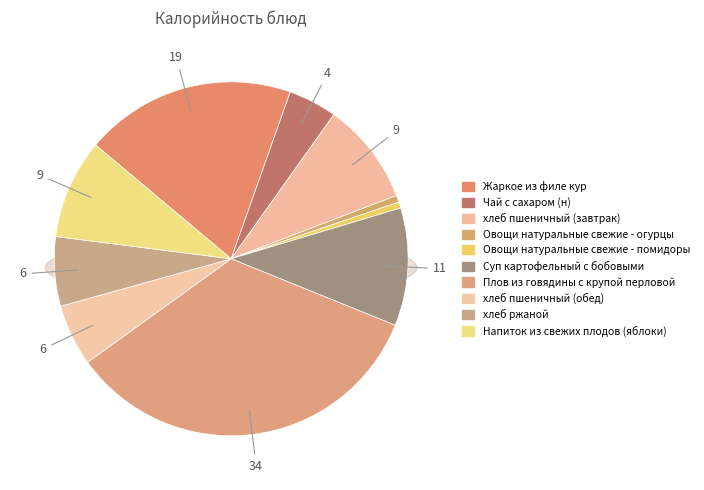

Is Чай с сахаром (н) the majority of the pie?

No